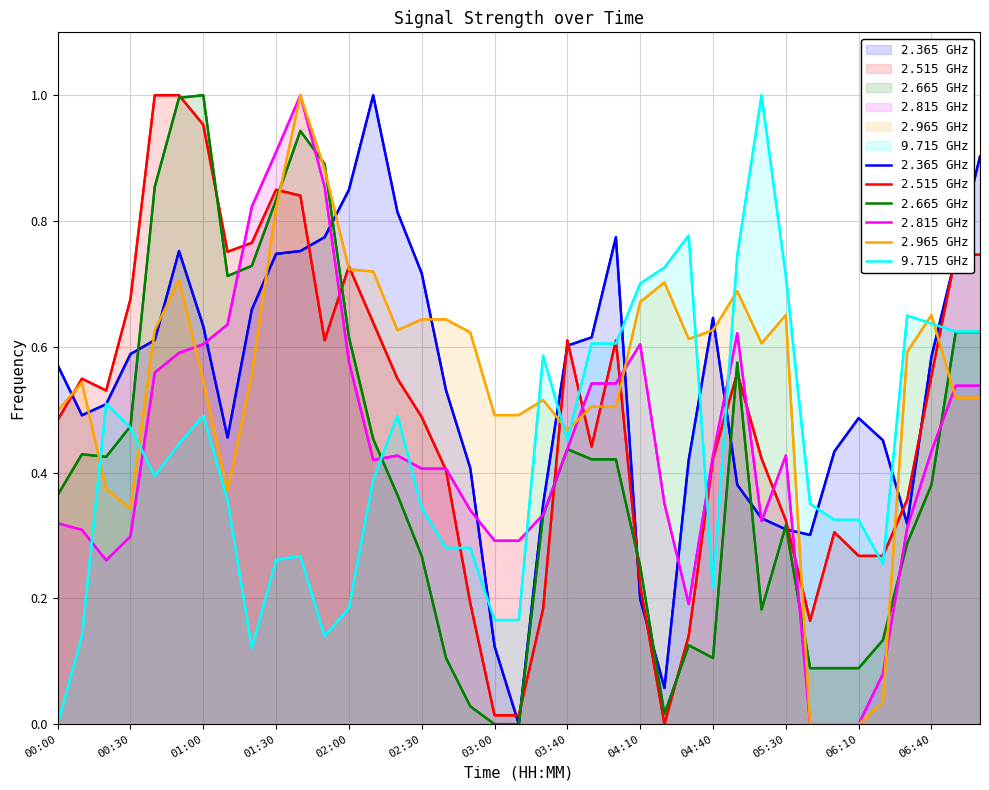

How many times do 2.815 GHz and 9.715 GHz cross each other?

7